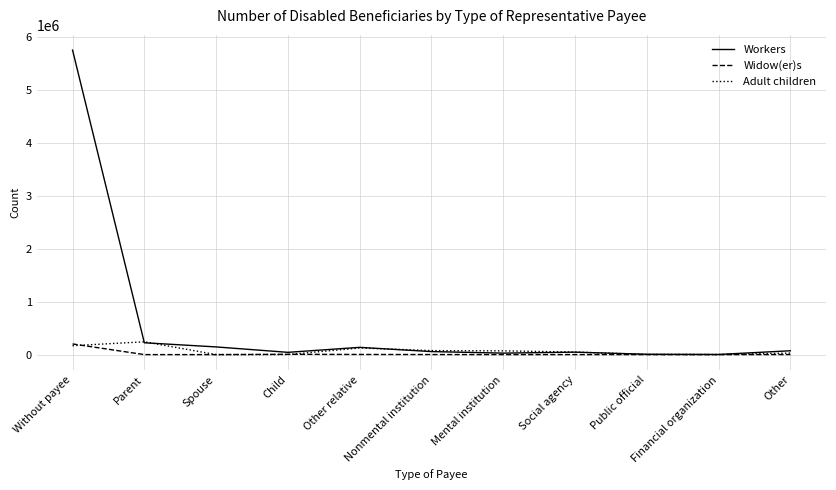

Where does the Workers series first go above 57547?

Without payee